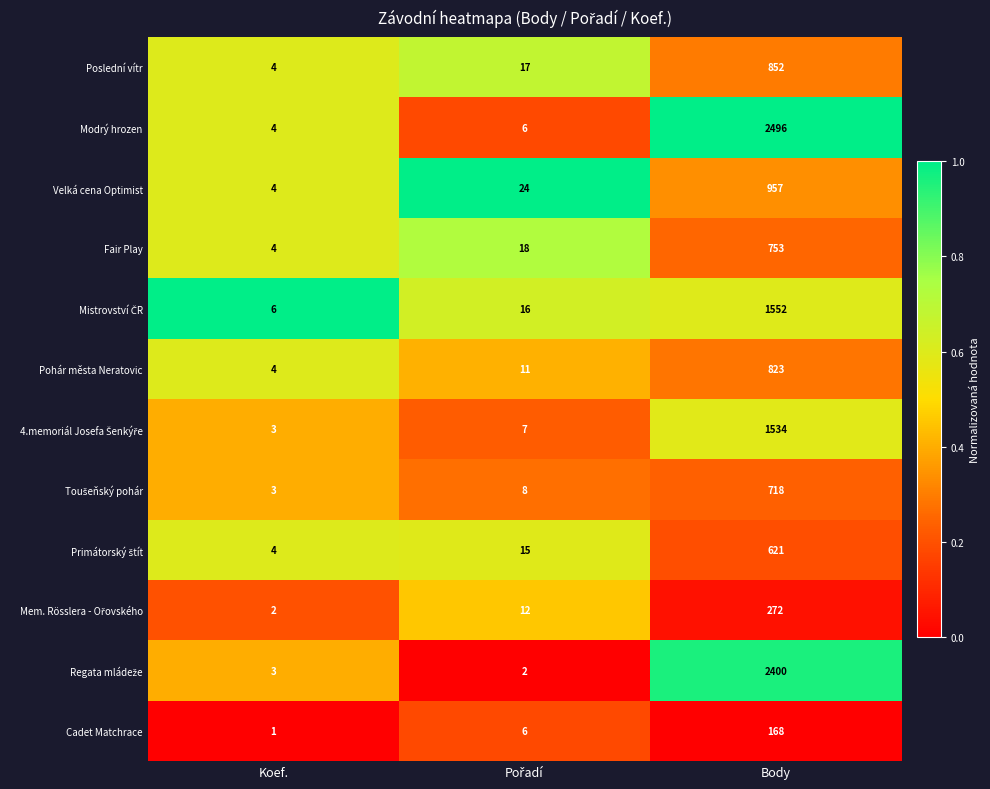

The Modrý hrozen series shows 811 at Body. True or false?

False